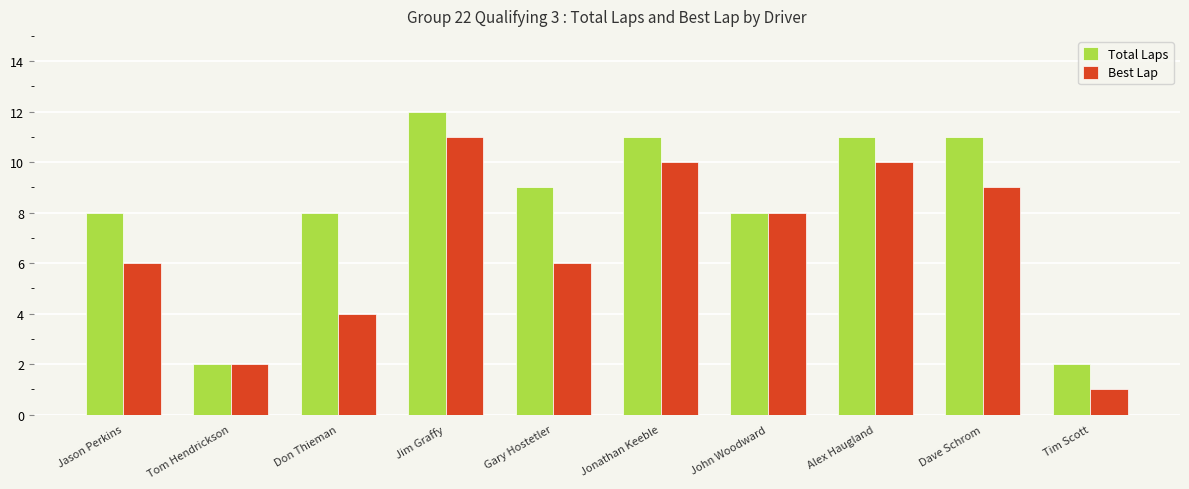

What is the sum of the Best Lap values at Gary Hostetler and Tim Scott?

7